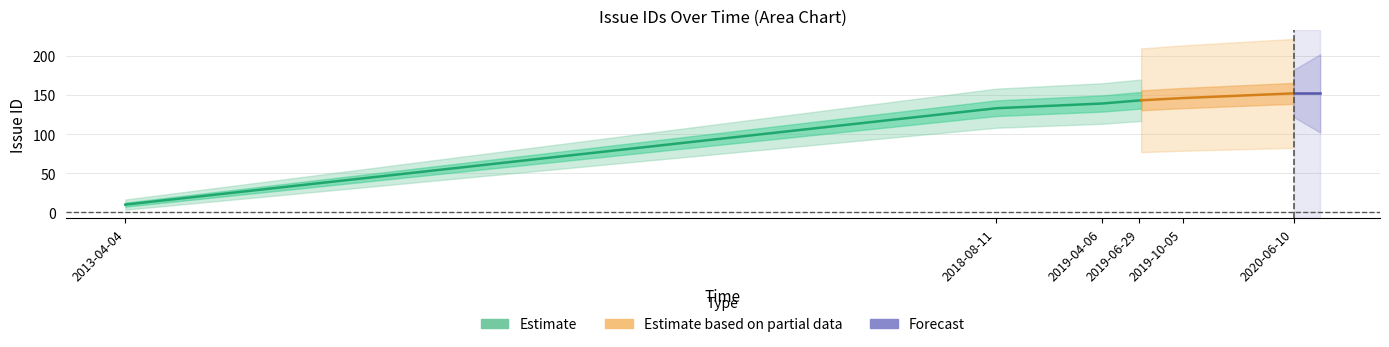

List the labels in order of value, smallest first.

2013-04-04, 2018-08-11, 2019-04-06, 2019-06-29, 2019-10-05, 2020-06-10